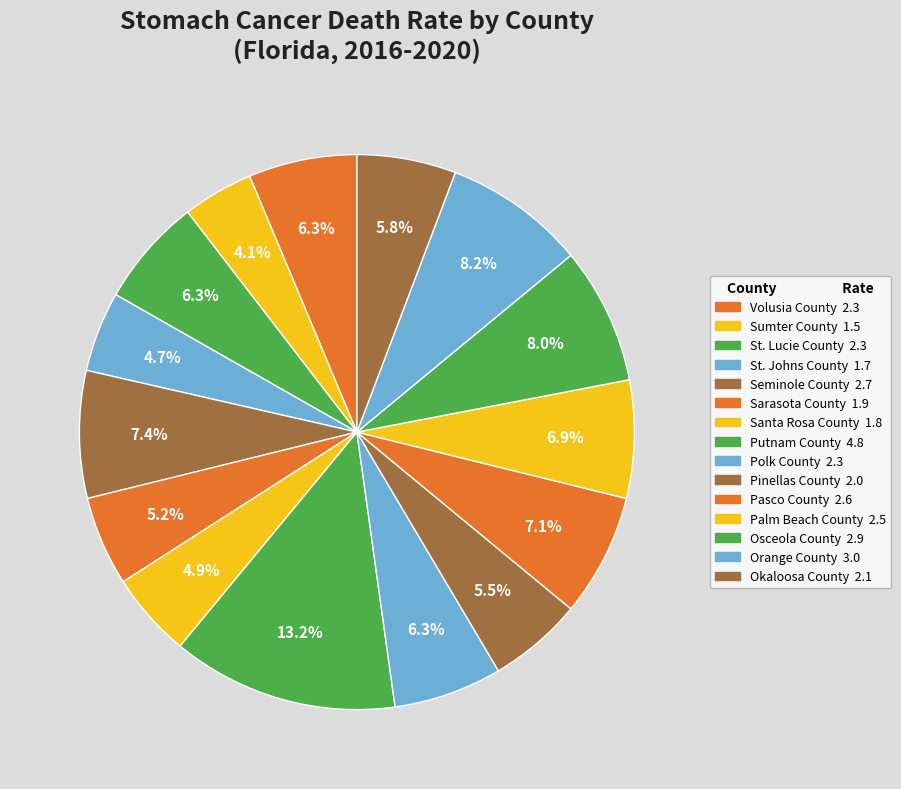

Which slice is the smallest?

Sumter County